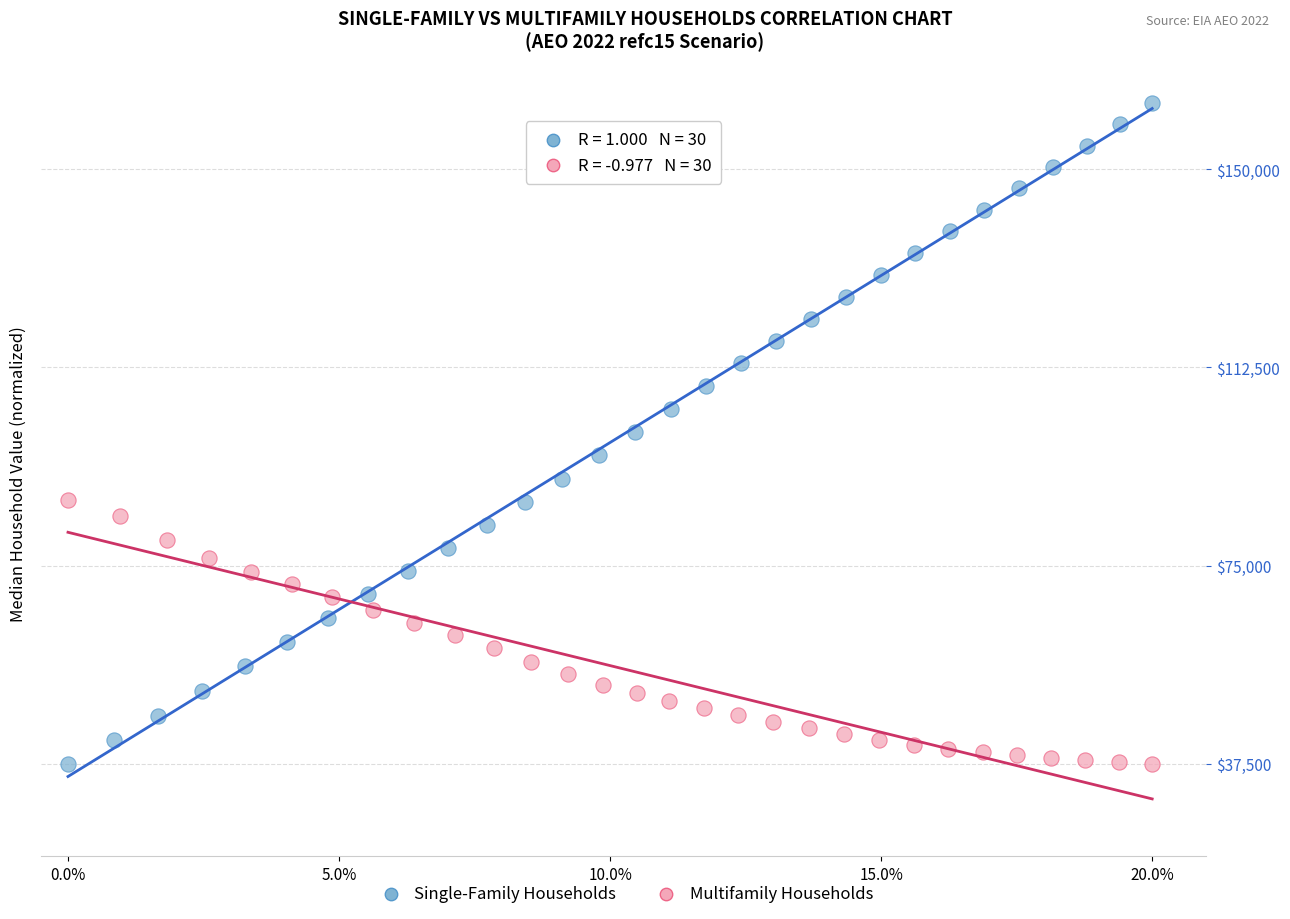

Which series has the largest Y range (max minus min)?

Single-Family Households